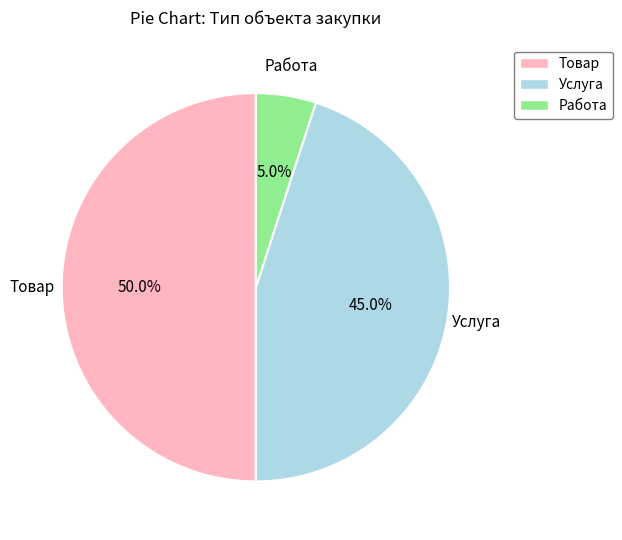

Is it true that Работа is 1% of the pie?

False